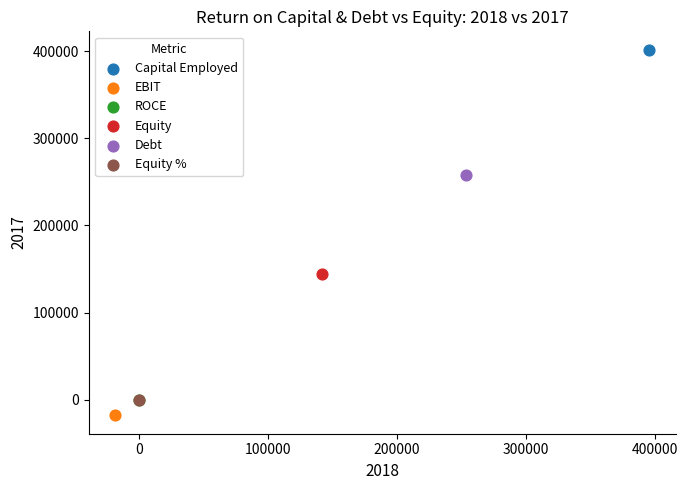

What are all the series names shown in the legend?

Capital Employed, EBIT, ROCE, Equity, Debt, Equity %